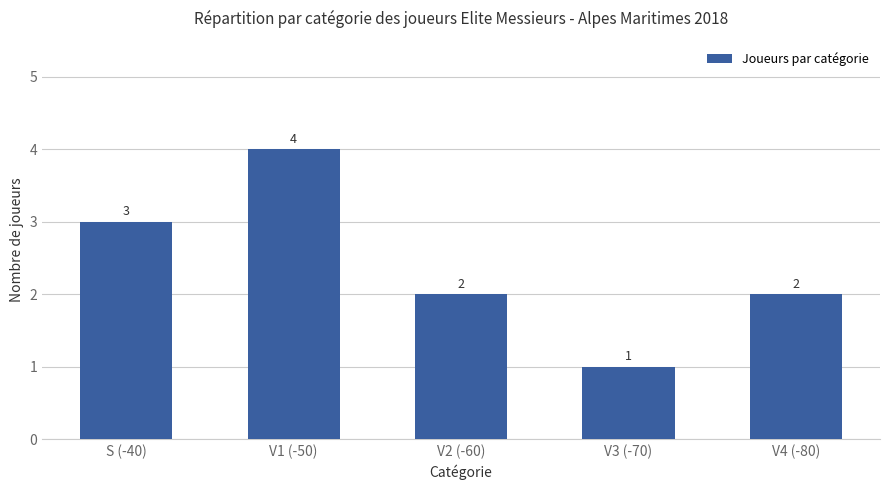

What is the sum of all values?

12